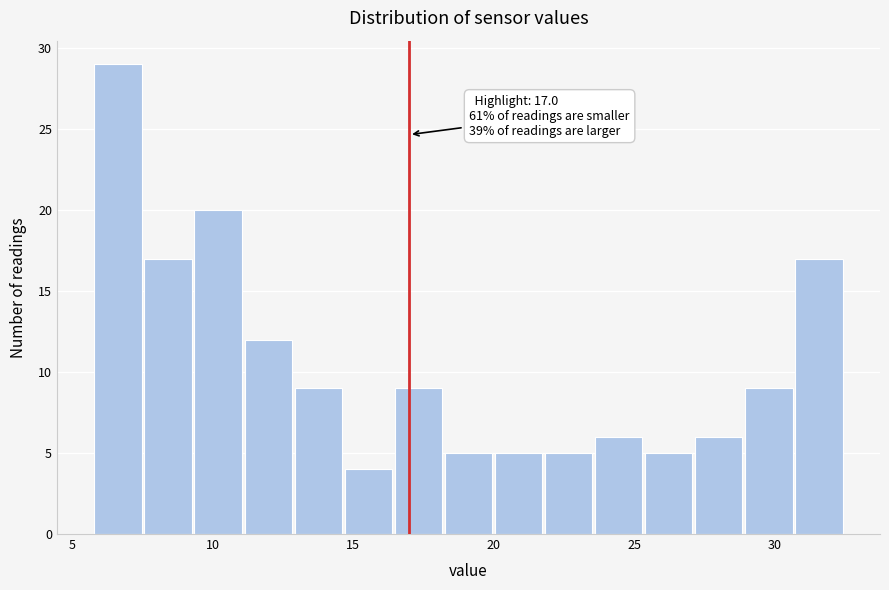

Around what value on the x-axis is the tallest bar? Give the approximate position of its centre, as read against the axis.

6.5